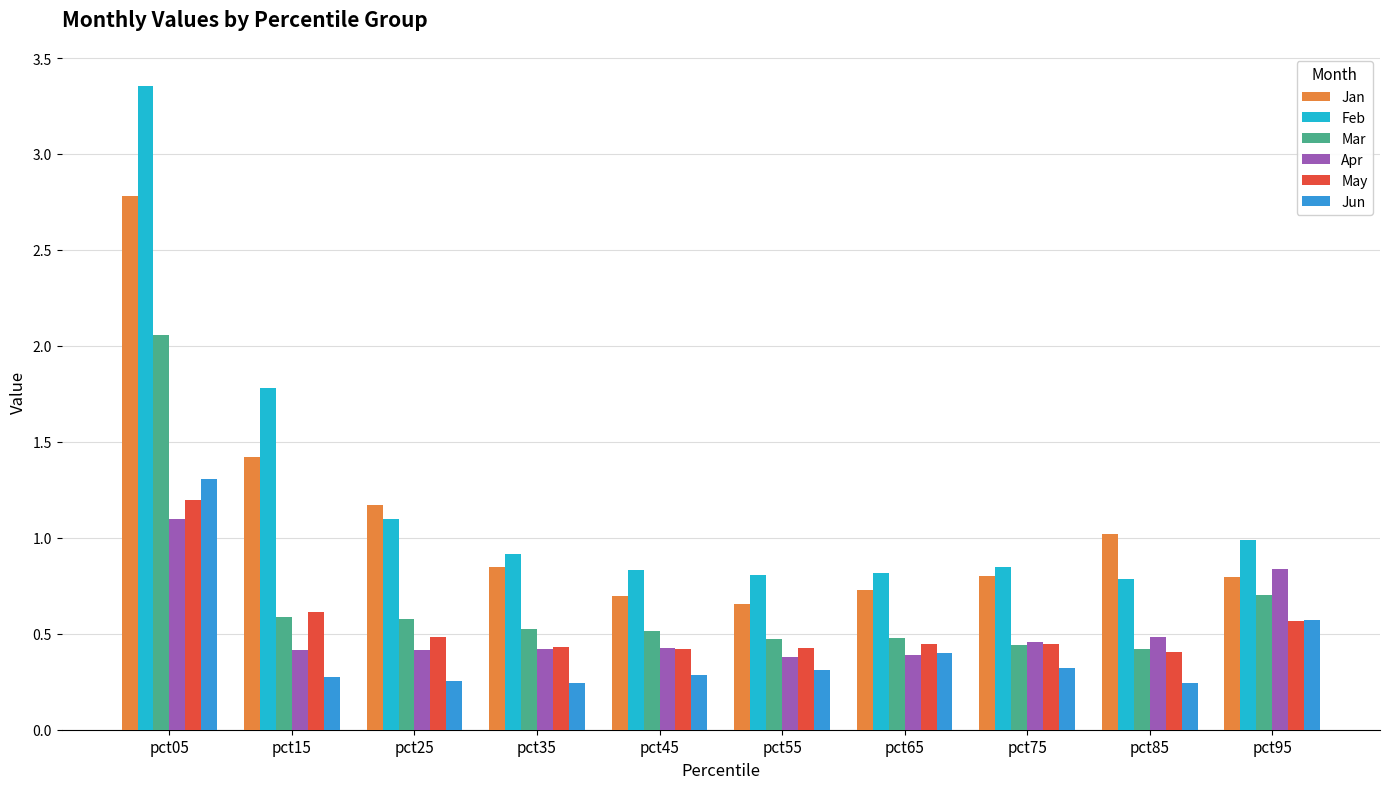

What are all the series names shown in the legend?

Jan, Feb, Mar, Apr, May, Jun